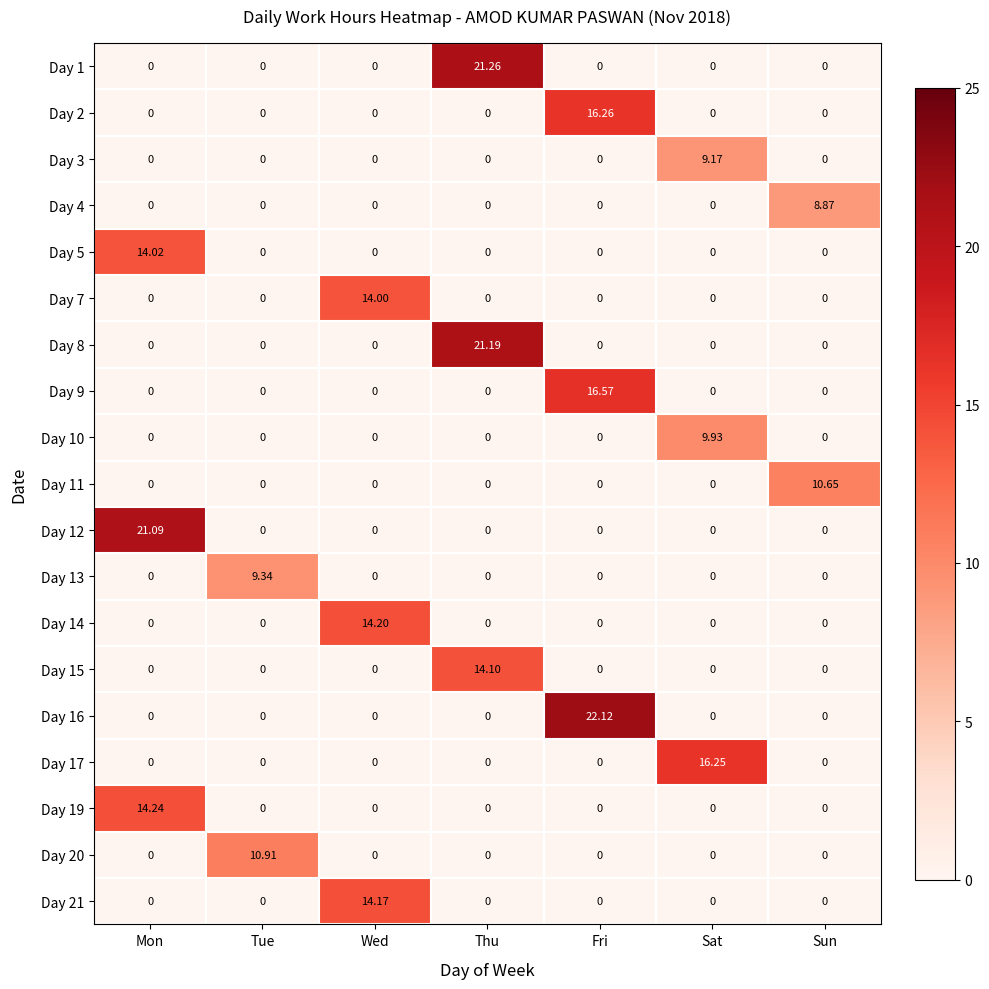

Is the value of Day 17 at Sat greater than the value of Day 1 at Fri?

Yes